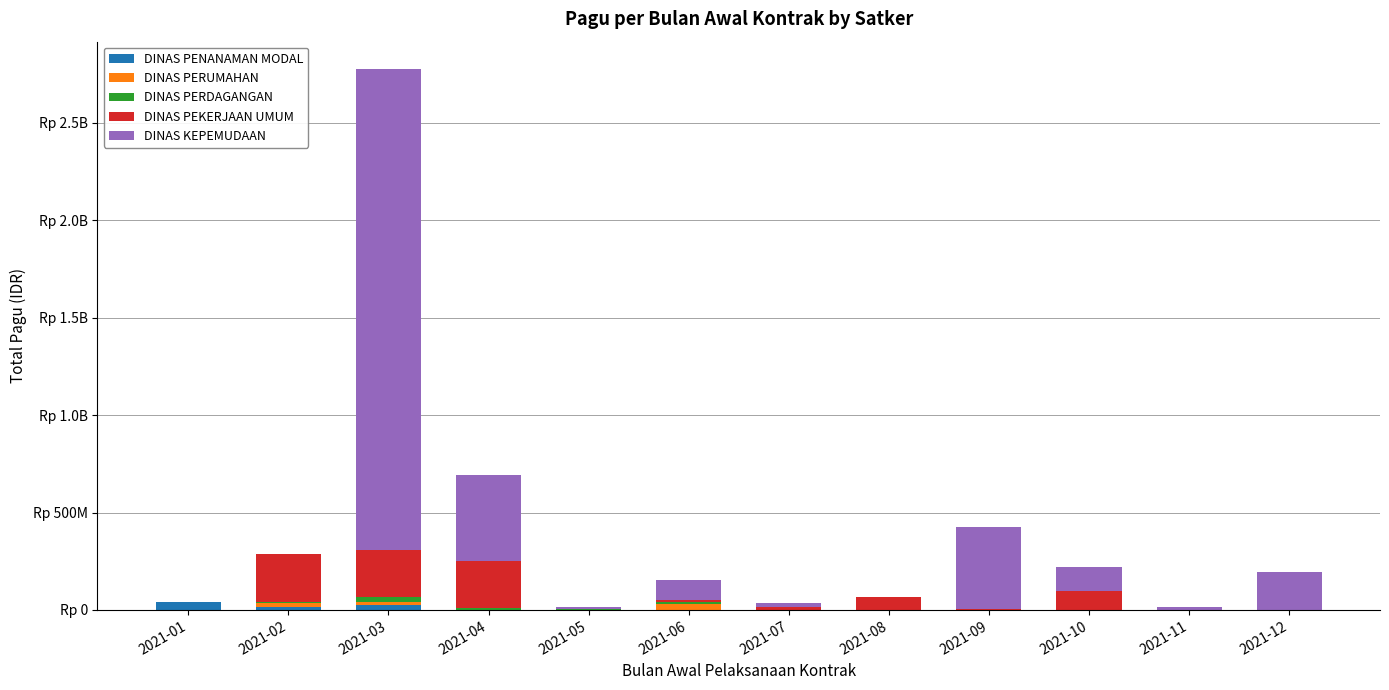

What is the difference between the DINAS PENANAMAN MODAL values at 2021-02 and 2021-09?

14100000